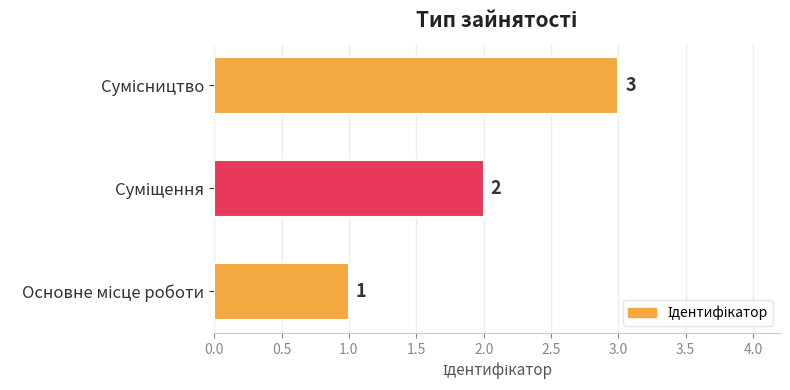

How many bars are there in total?

3